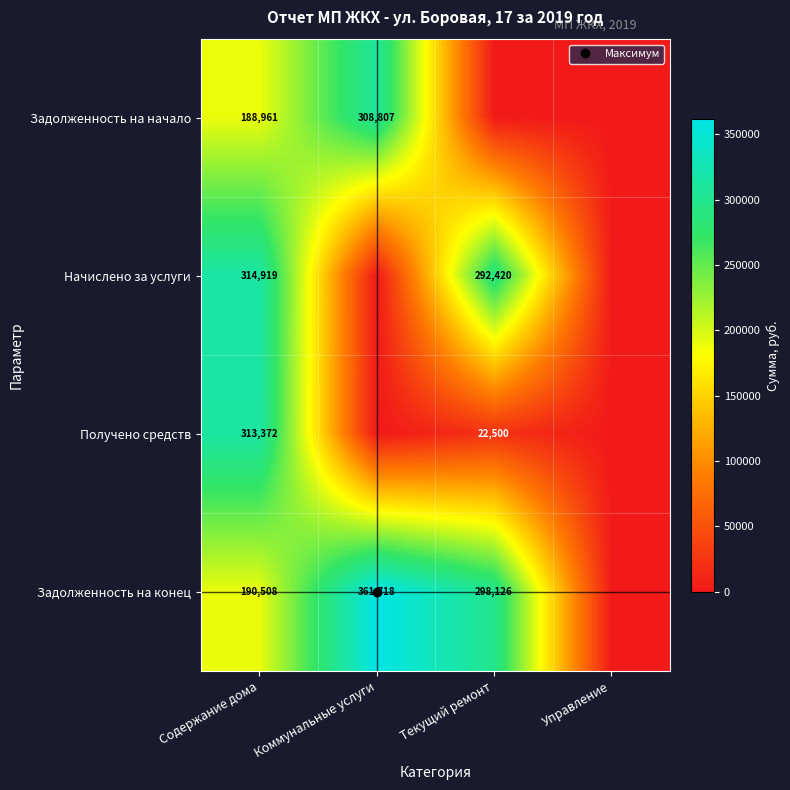

What is the difference between the highest and lowest values at Текущий ремонт?

298126.0